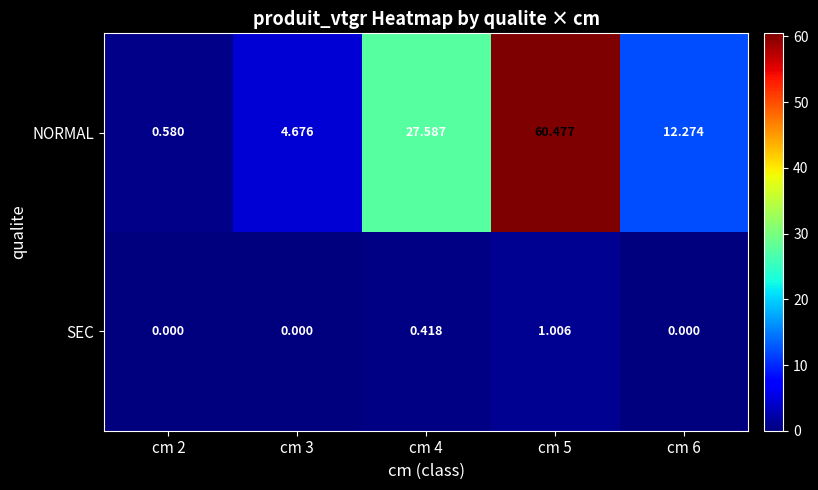

Count the number of categories in the chart.

5